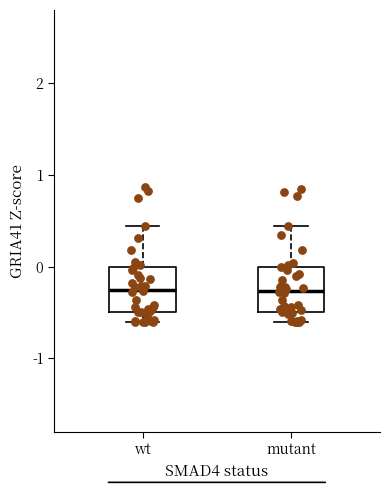

Reading left to right, transcribe this box plot: for each box, give where its median line is, the range the box spans, and where its two whiskers end, as read against the y-axis. The values are not printed on the chart, so give them approximately, as read against the axis.

wt: median -0.3, box -0.5 to 0.0, whiskers -0.6 to 0.4
mutant: median -0.3, box -0.5 to 0.0, whiskers -0.6 to 0.4